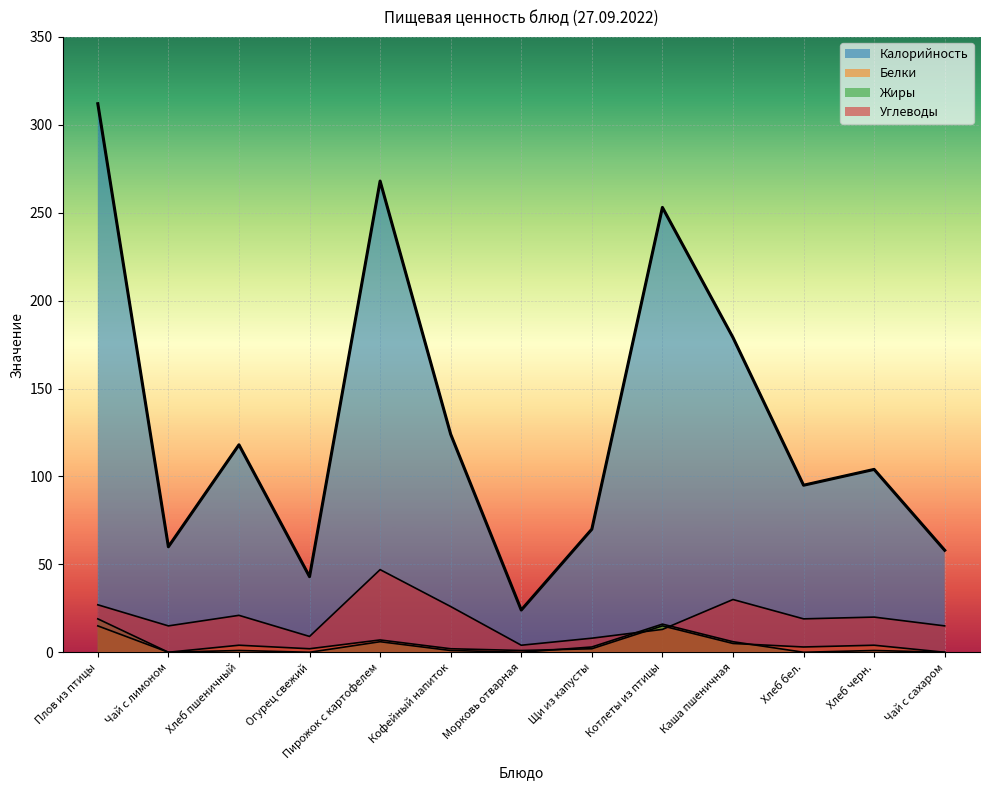

What is the difference between the Калорийность values at Морковь отварная and Чай с сахаром?

34